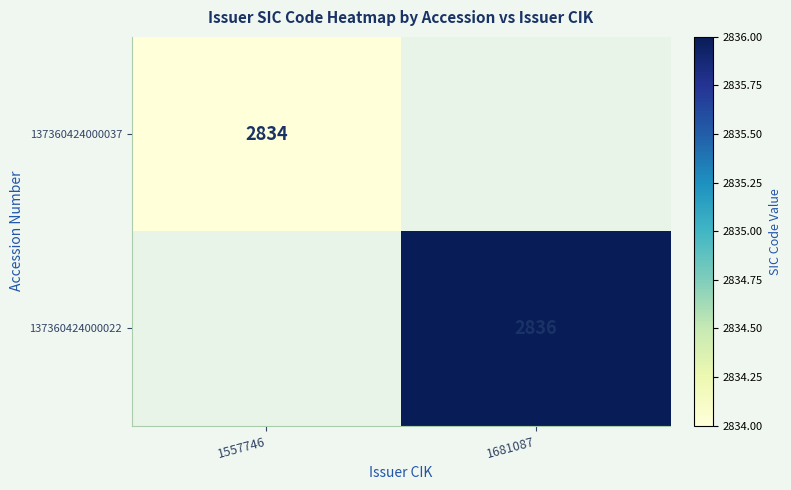

Is it true that 137360424000037 equals 2834 at 1557746?

True